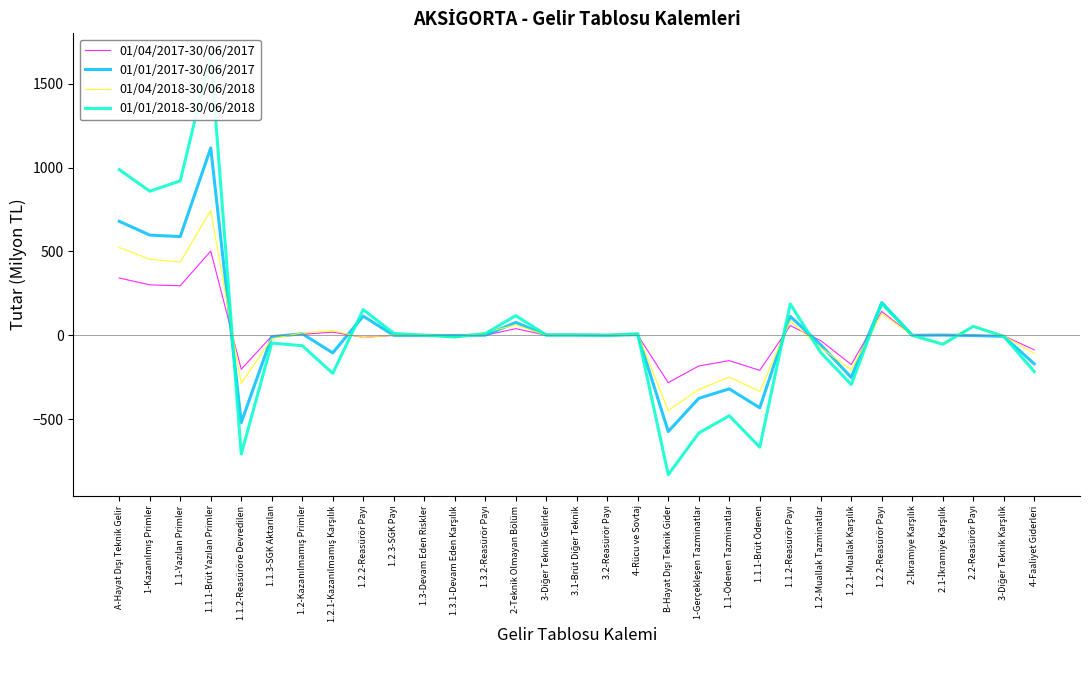

Which series has the widest spread of values?

01/01/2018-30/06/2018